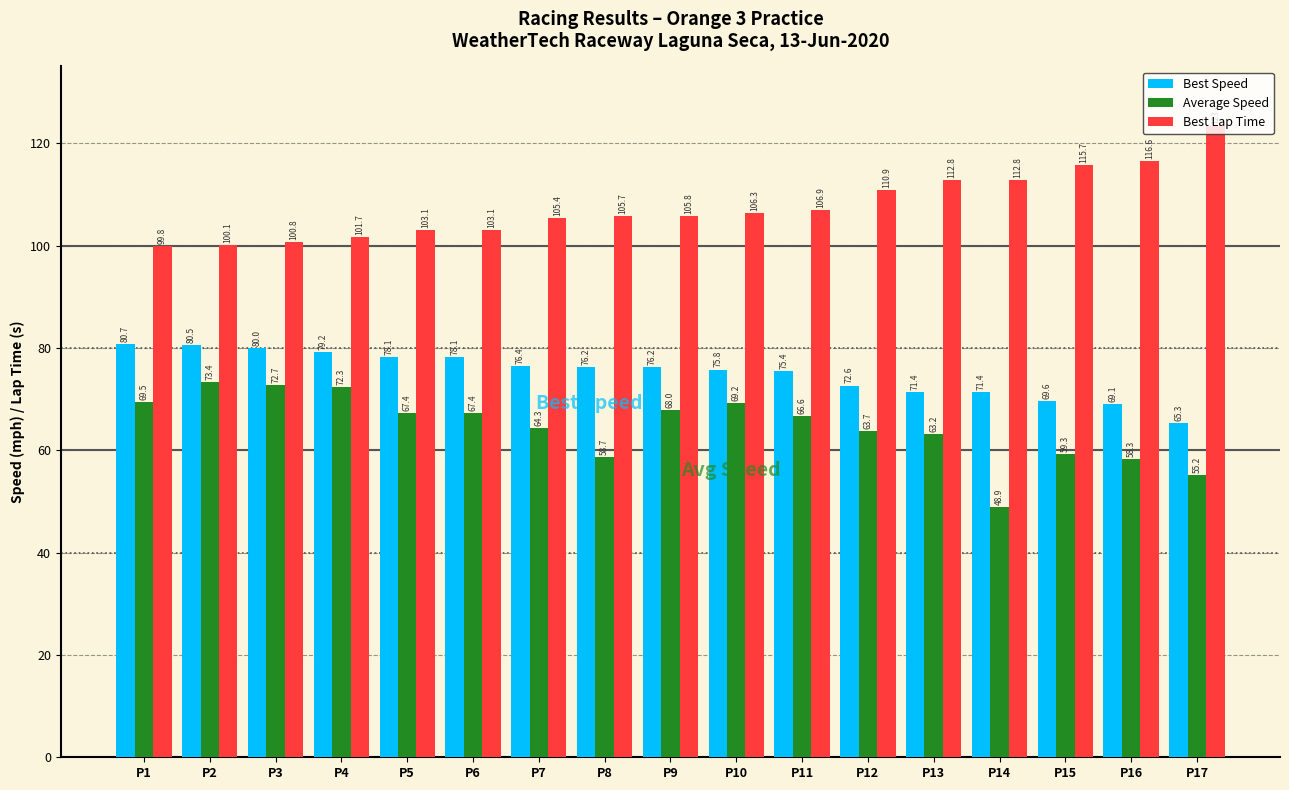

Which series has the widest spread of values?

Average Speed